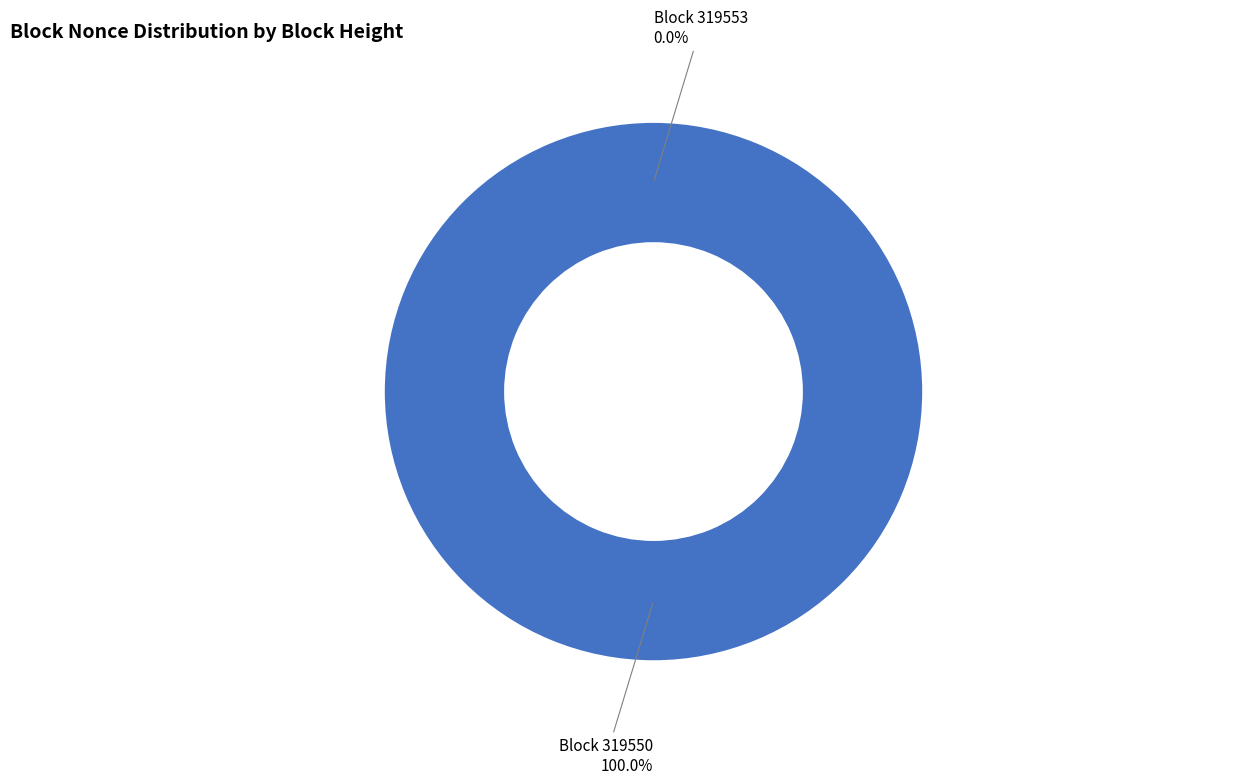

Does any single category account for the majority?

Yes